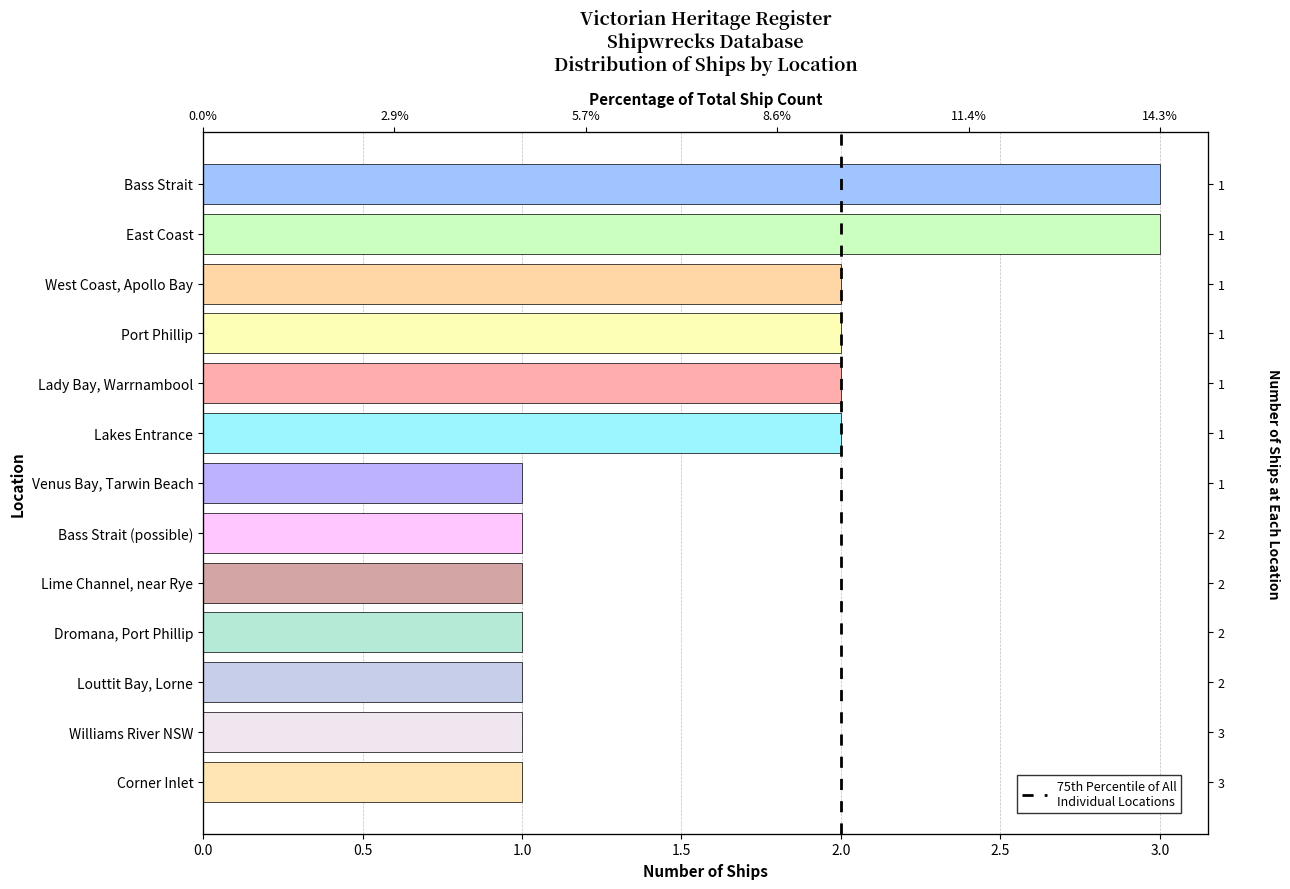

Is it true that the value at Lime Channel, near Rye is 1?

True